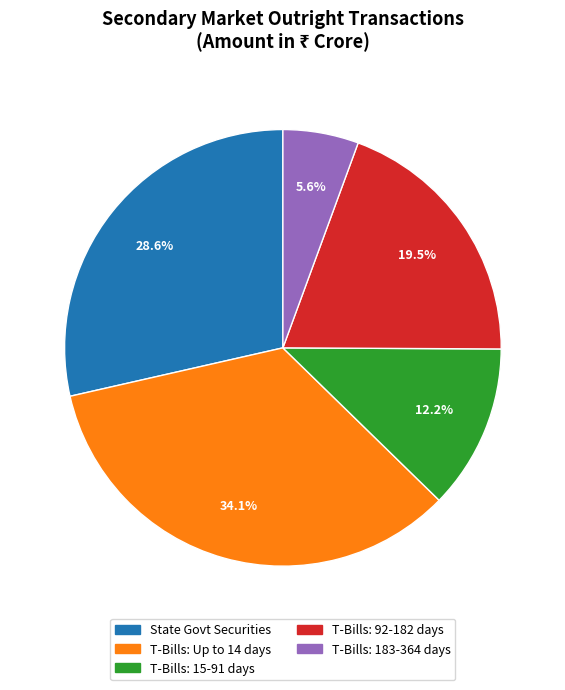

Is there any slice that represents more than half of the pie?

No